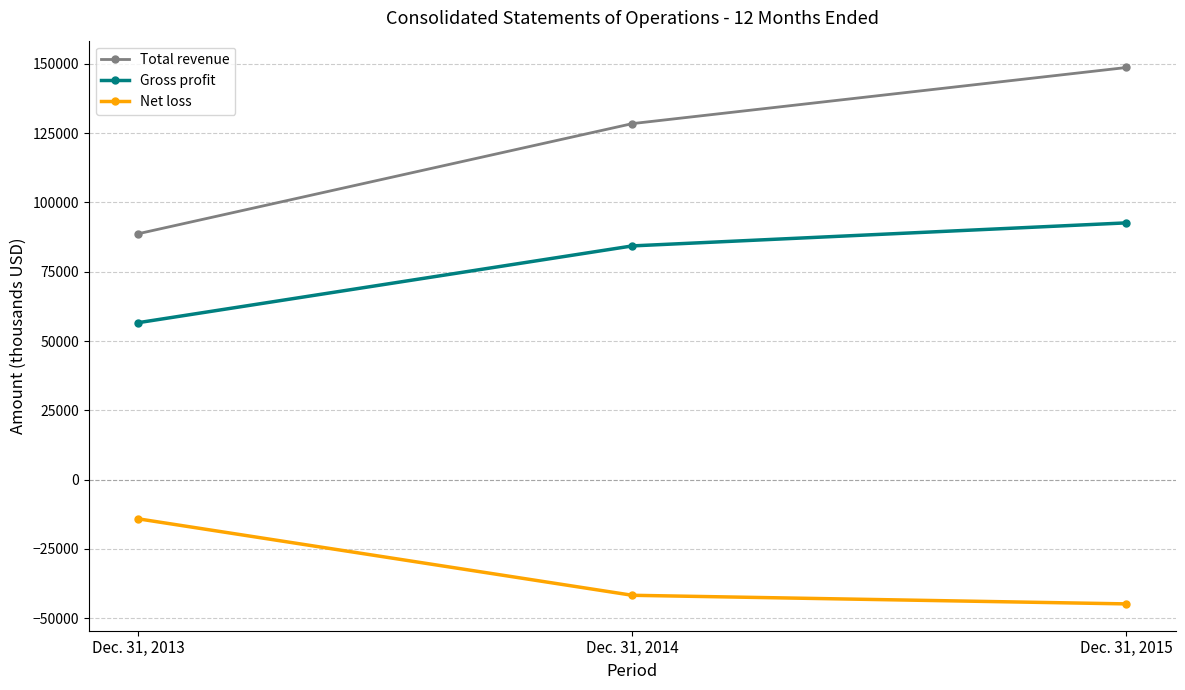

Where is Total revenue nearest to the value 118697?

Dec. 31, 2014